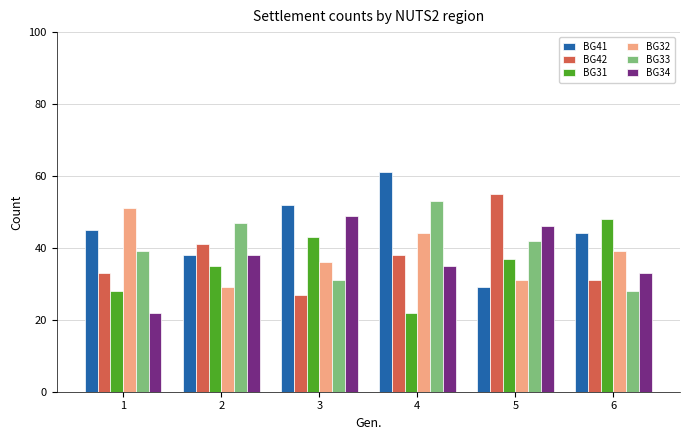

Is it true that BG42 equals 27 at 3?

True